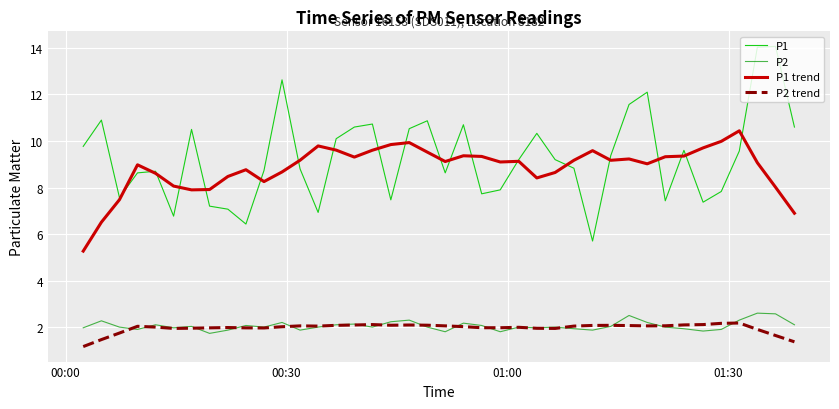

What is the greatest value displayed?

14.1